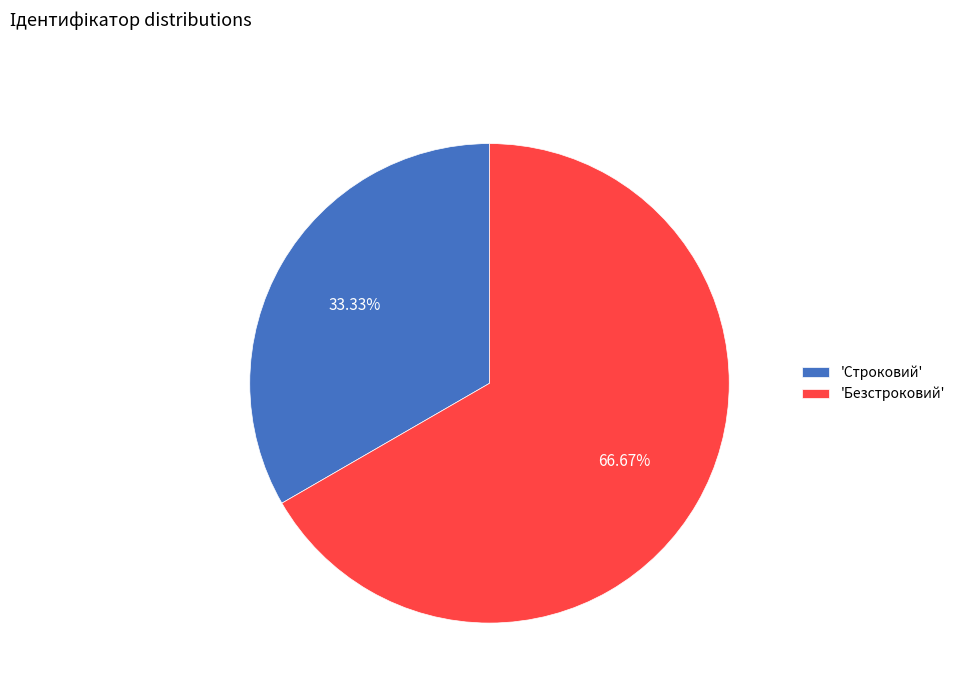

Rank the categories by value from lowest to highest.

'Строковий', 'Безстроковий'